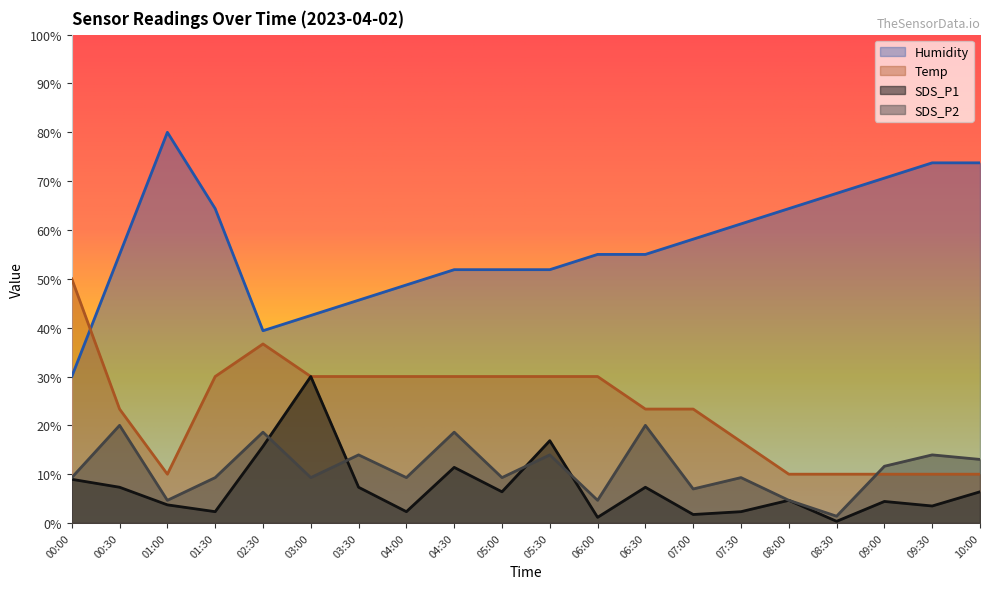

Does the chart have visible grid lines?

No